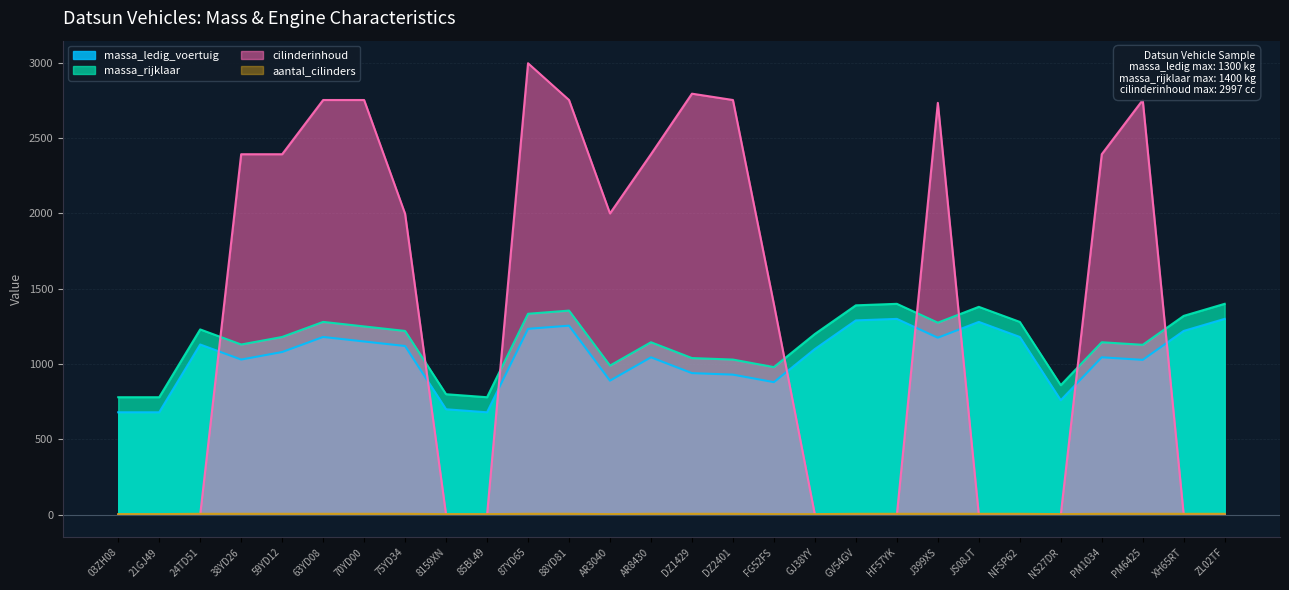

How many data points does each series have?

28